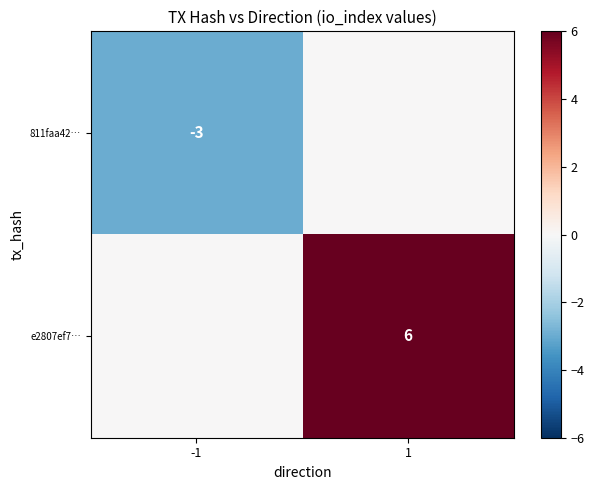

Is the value of e2807ef7… at 1 greater than the value of 811faa42… at -1?

Yes